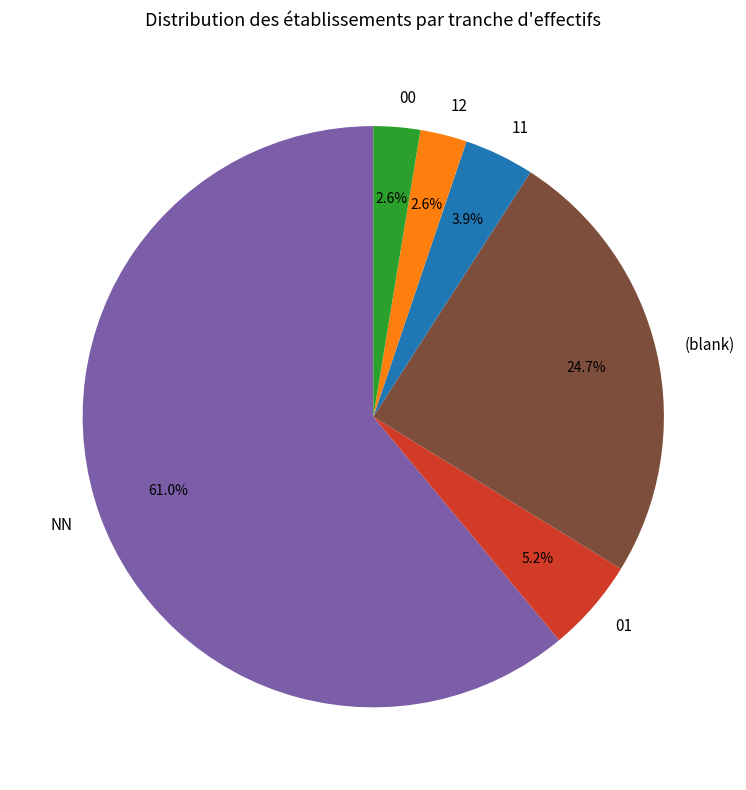

Is there any slice that represents more than half of the pie?

Yes